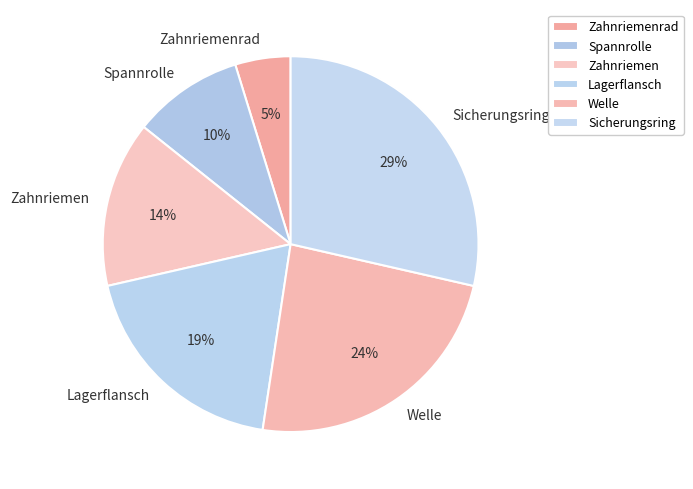

Between Spannrolle and Zahnriemenrad, which is larger?

Spannrolle